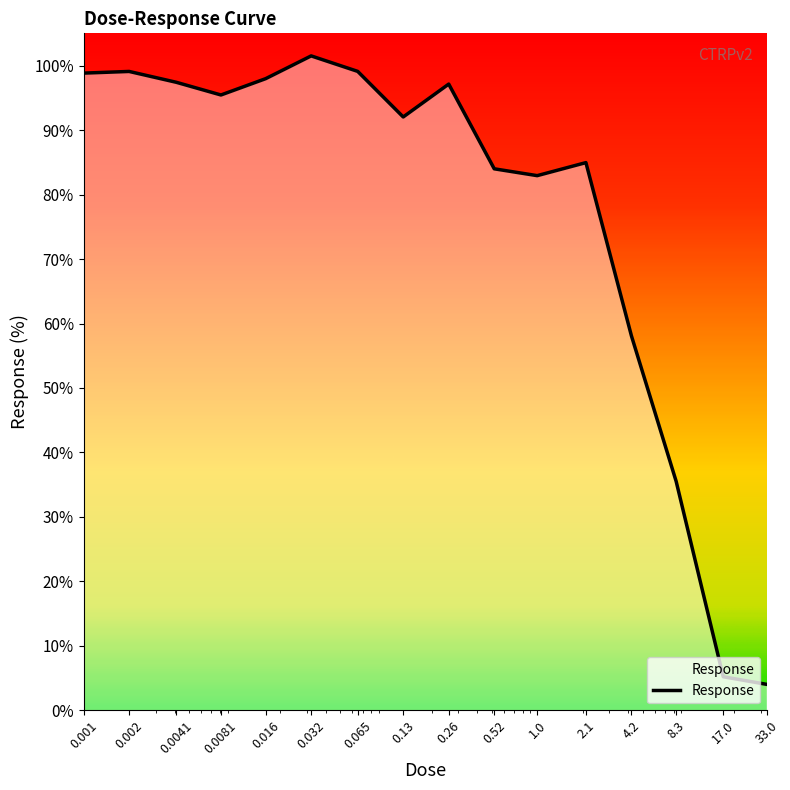

Reading right to left, extract all data points from this chart.

4.0	5.2	35.5	58.1	85.0	82.9	84.0	97.1	92.0	99.1	101.5	98.0	95.4	97.4	99.1	98.8